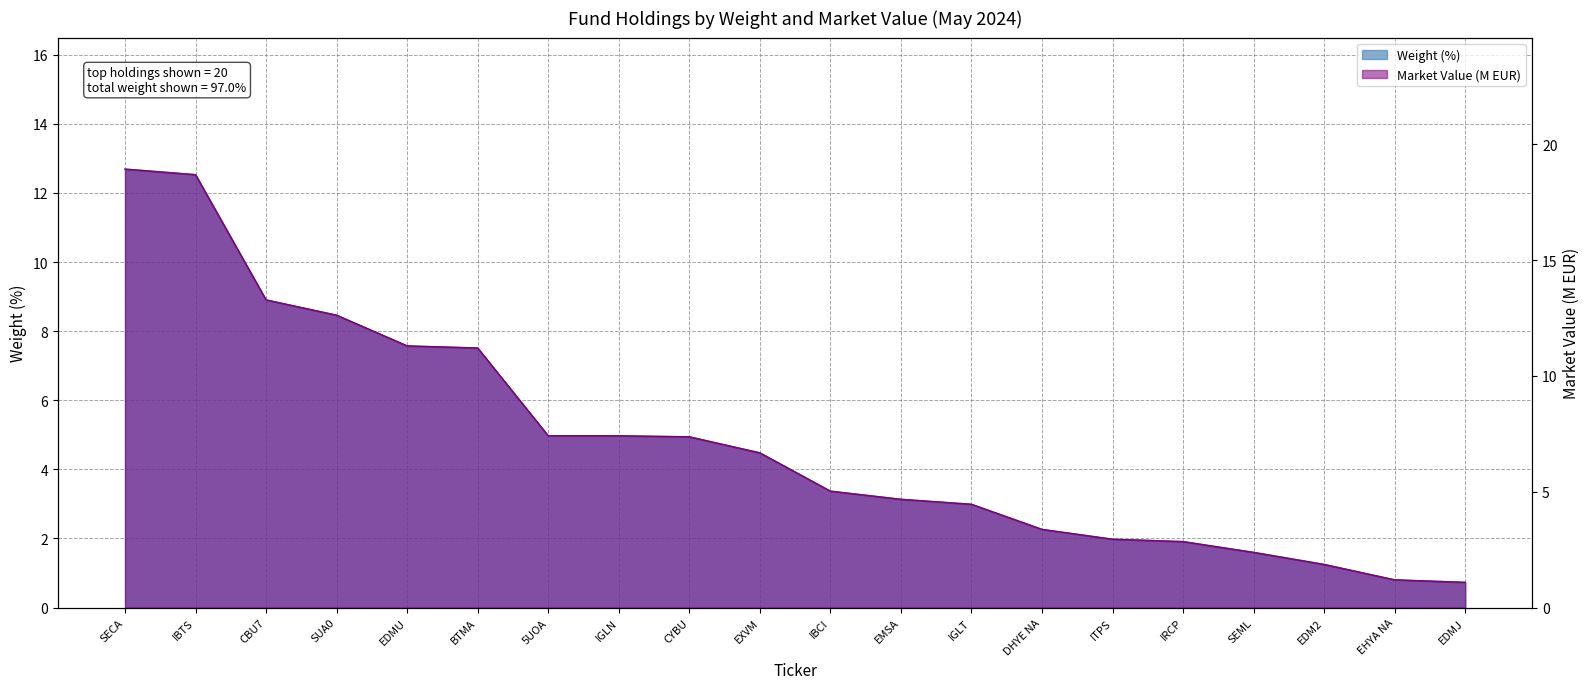

What is the maximum value for Weight (%)?

12.7